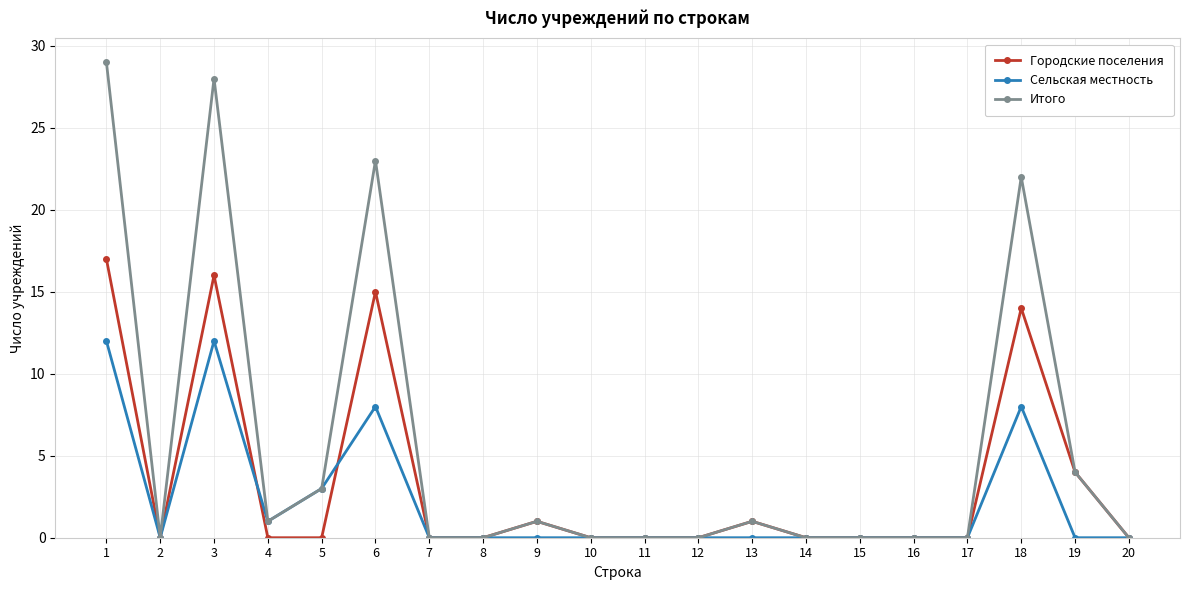

Which series has the widest spread of values?

Итого